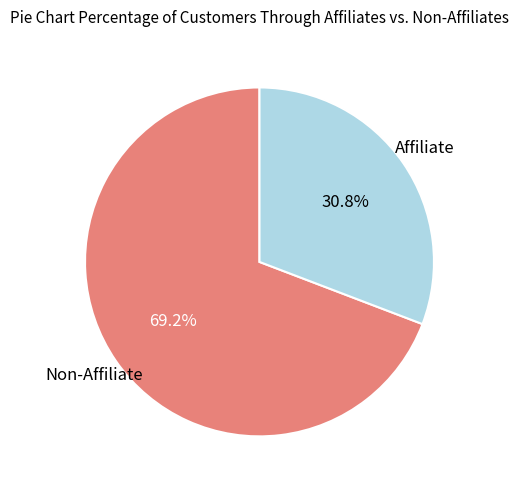

Is there a majority slice in this chart?

Yes